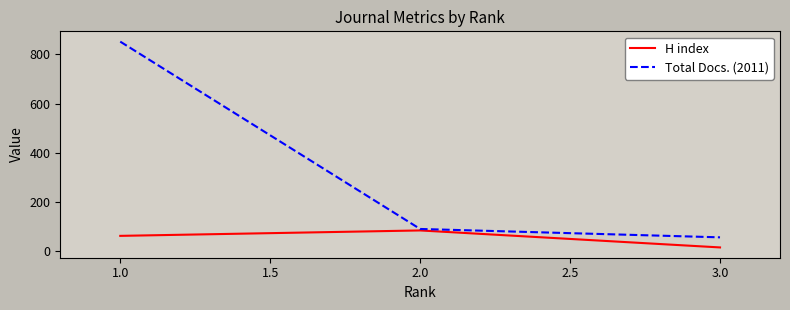

What is the highest value of the H index series?

85